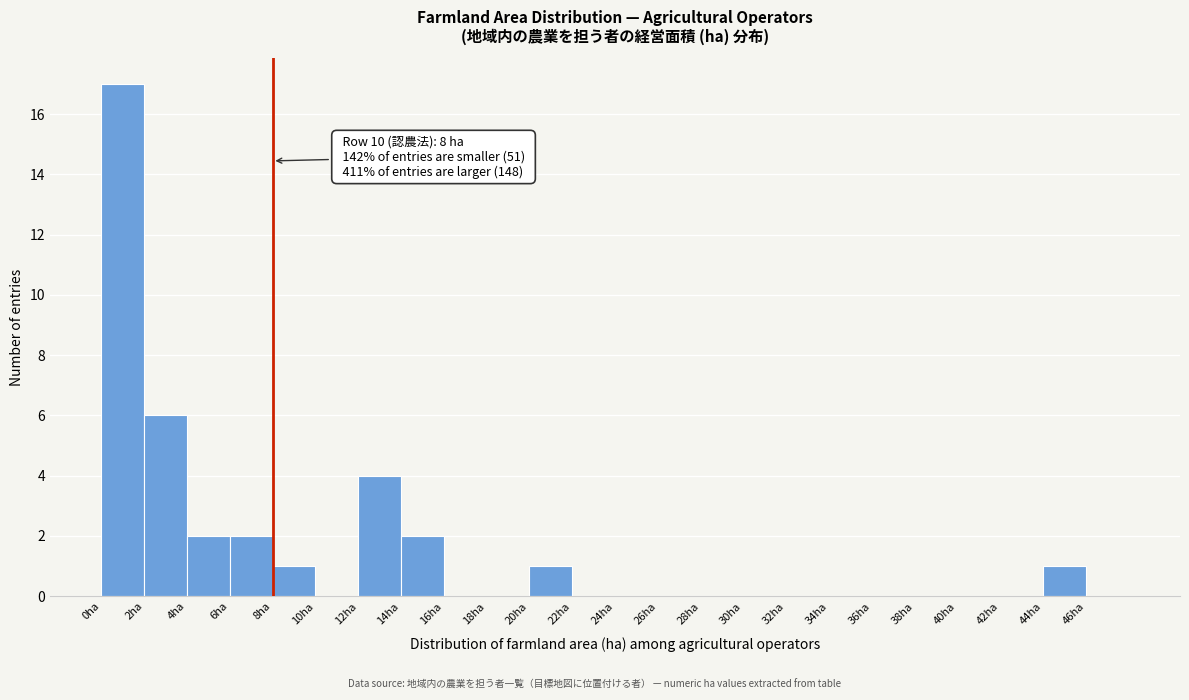

Over which range of the x-axis is the bar tallest?

0 to 2